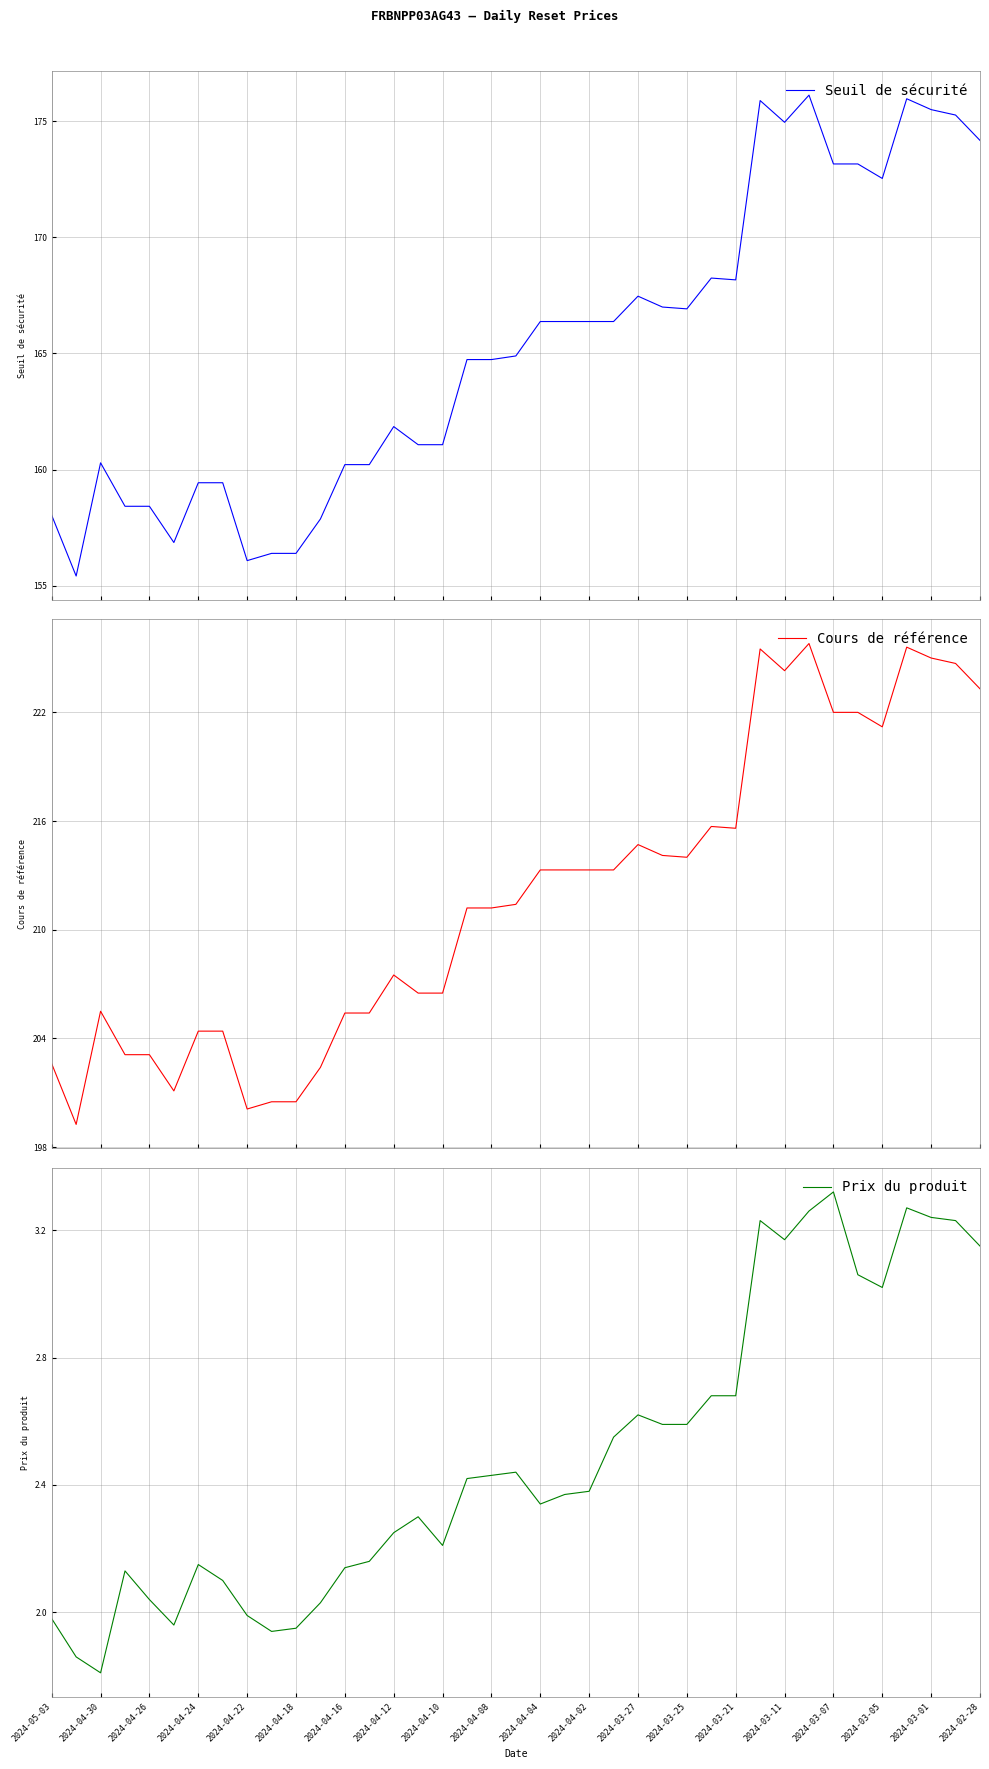

The Prix du produit series shows 0.5 at 2024-04-22. True or false?

False